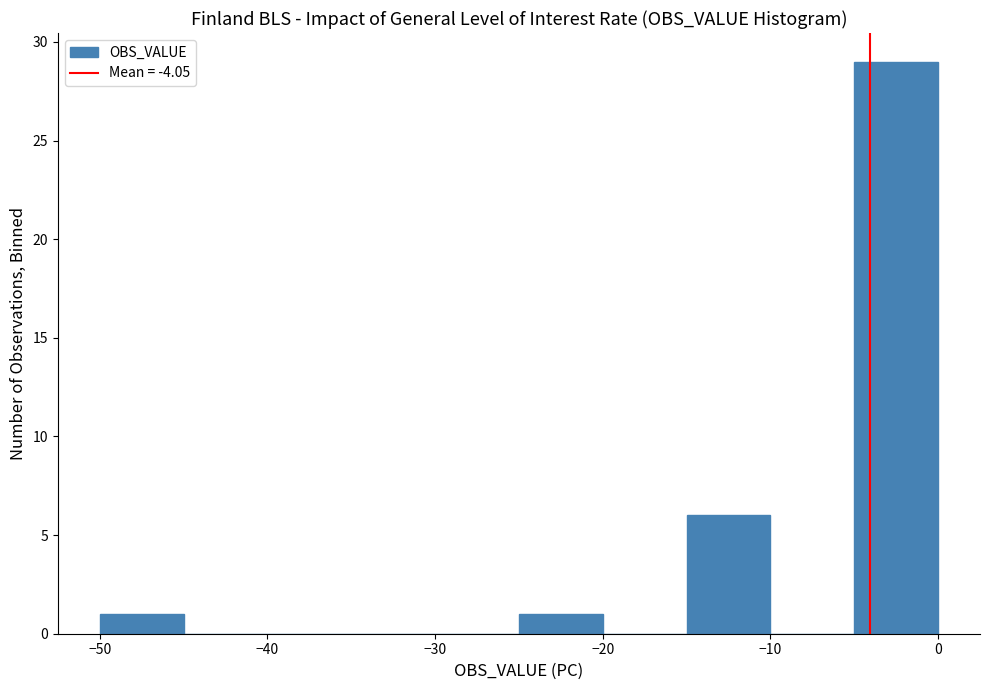

Reading left to right, list every bar in this chart as the range it spans on the x-axis followed by its height. The values are not printed on the chart, so give them approximately, as read against the axis.

-50 to -45: 1
-45 to -40: 0
-40 to -35: 0
-35 to -30: 0
-30 to -25: 0
-25 to -20: 1
-20 to -15: 0
-15 to -10: 6
-10 to -5: 0
-5 to 0: 29